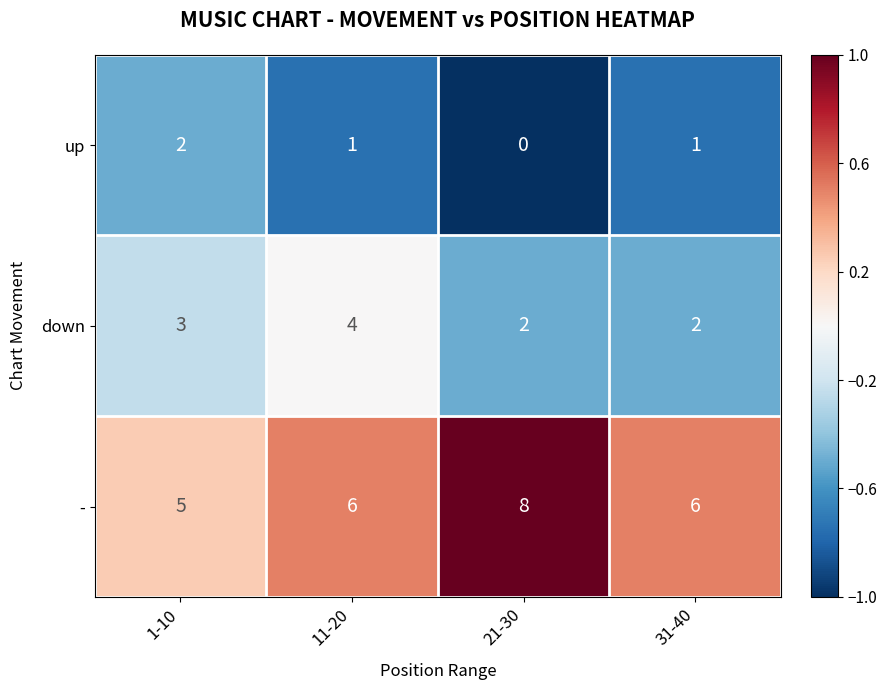

Reading left to right, transcribe all the data shown in this chart.

up: 1-10=2	11-20=1	21-30=0	31-40=1
down: 1-10=3	11-20=4	21-30=2	31-40=2
-: 1-10=5	11-20=6	21-30=8	31-40=6